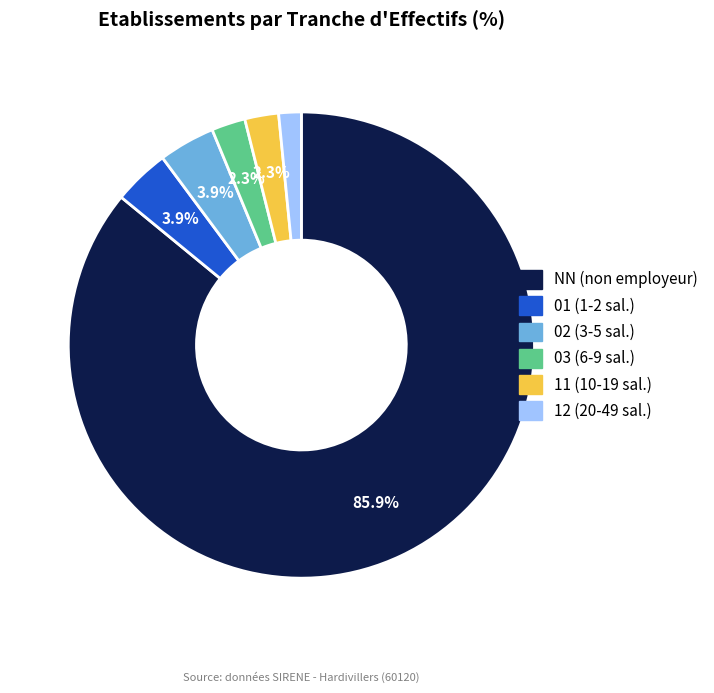

Between 12 (20-49 sal.) and 11 (10-19 sal.), which is larger?

11 (10-19 sal.)